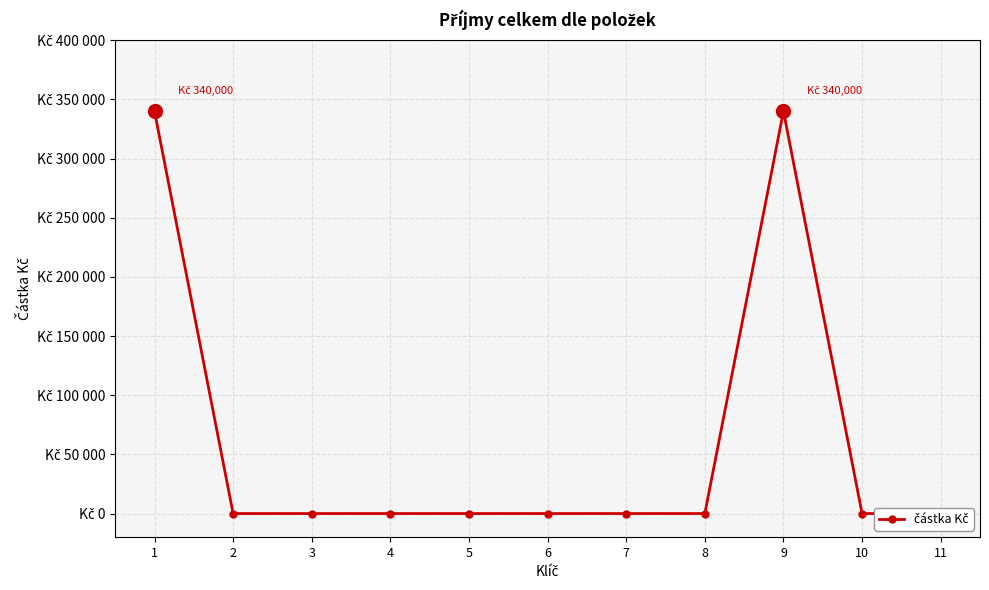

Is it true that the value at 5 is -231066?

False